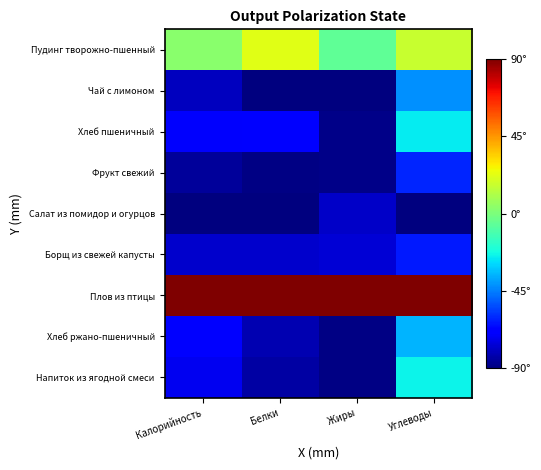

At Калорийность, list the series in order from smallest to largest.

Салат из помидор и огурцов, Фрукт свежий, Чай с лимоном, Борщ из свежей капусты, Напиток из ягодной смеси, Хлеб пшеничный, Хлеб ржано-пшеничный, Пудинг творожно-пшенный, Плов из птицы